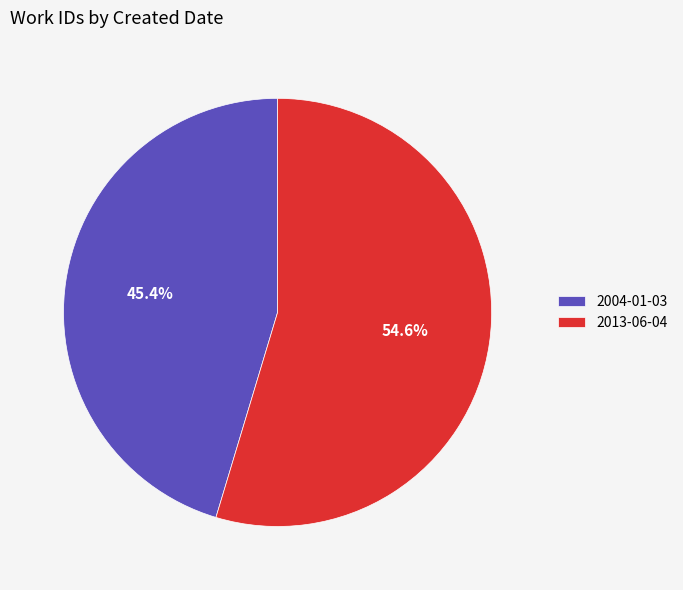

Count the number of slices in the pie.

2